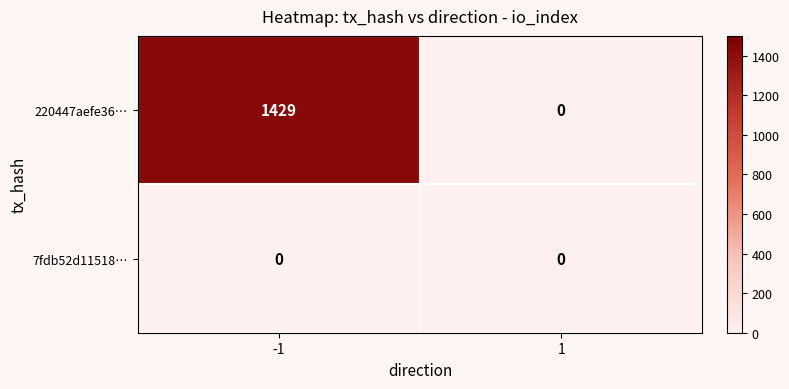

What is the maximum value shown in the chart?

1429